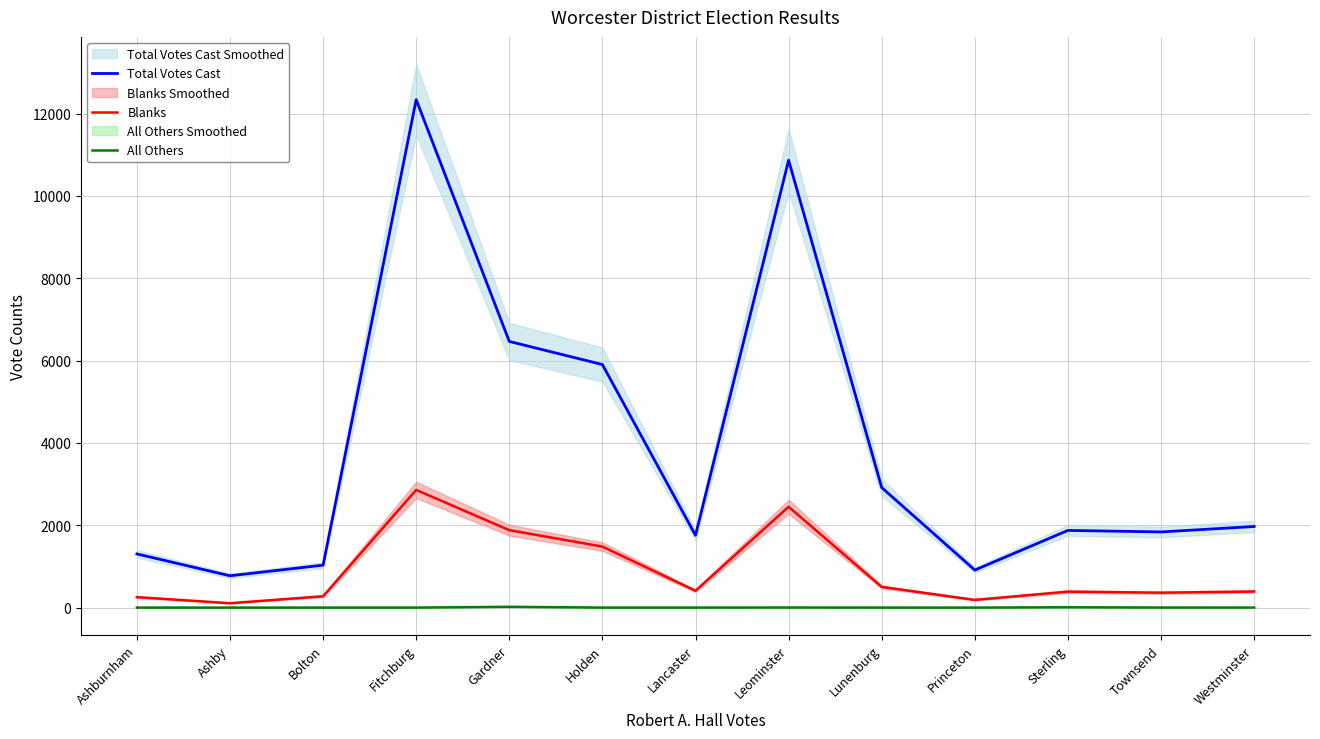

Count the number of data series in this chart.

3